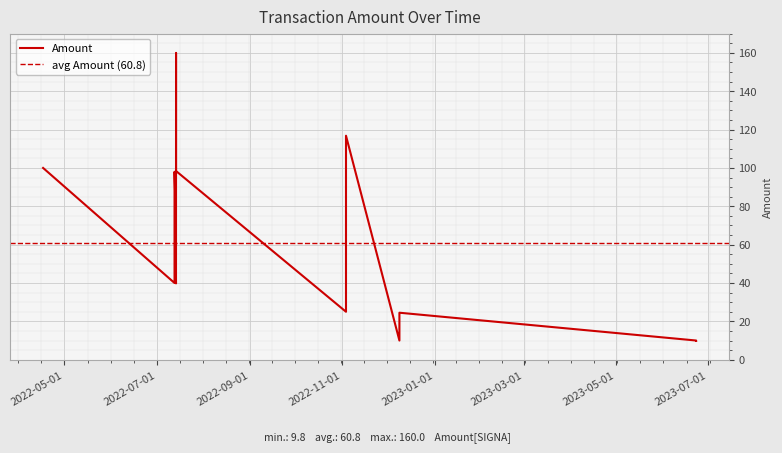

Reading right to left, transcribe all the data shown in this chart.

9.8	10.0	24.5	10.0	116.8	25.0	98.4	160.0	39.8	40.0	59.2	80.0	98.0	40.0	100.0